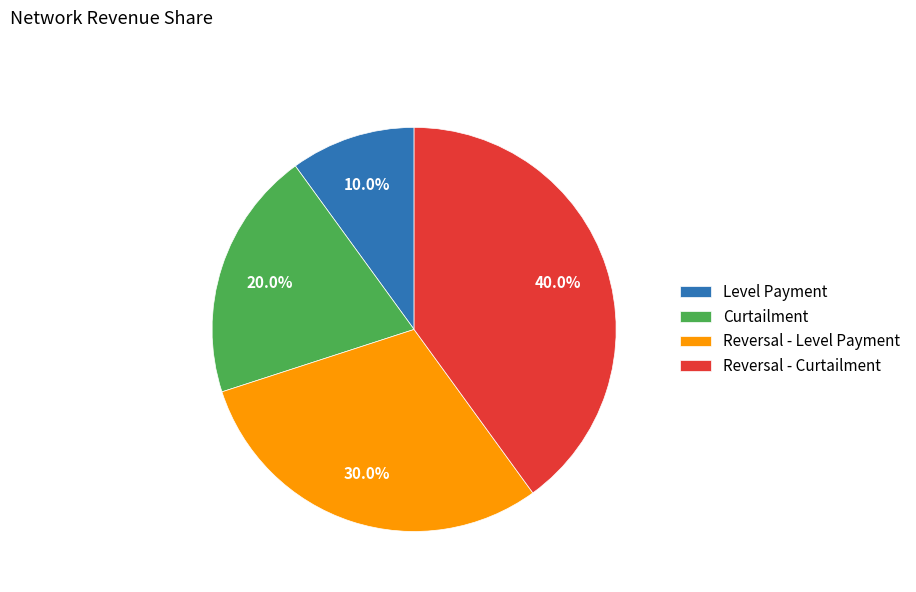

Which slice is the largest?

Reversal - Curtailment